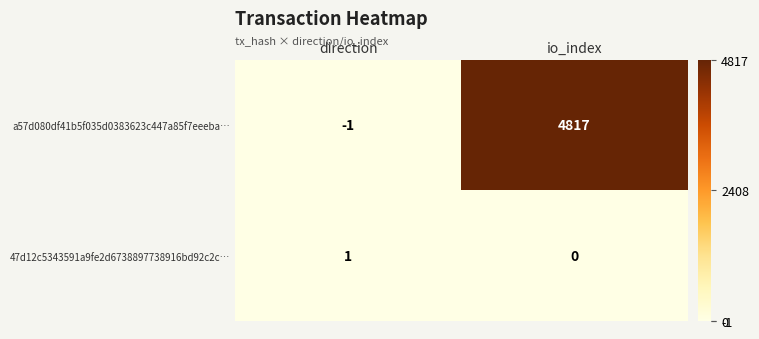

Between direction and io_index, which series saw the biggest shift?

a57d080df41b5f035d0383623c447a85f7eeeba…